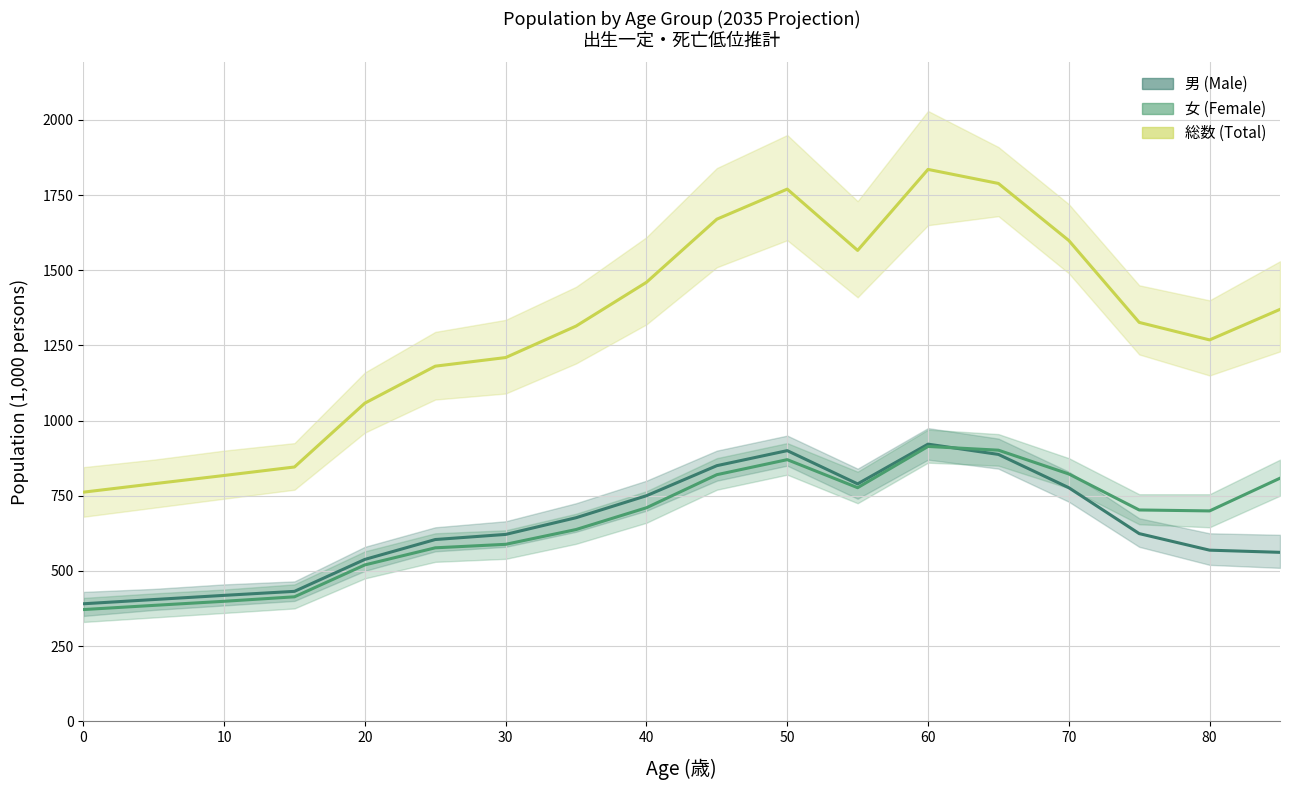

How many values in the 総数 (Total) series exceed 1326?

9